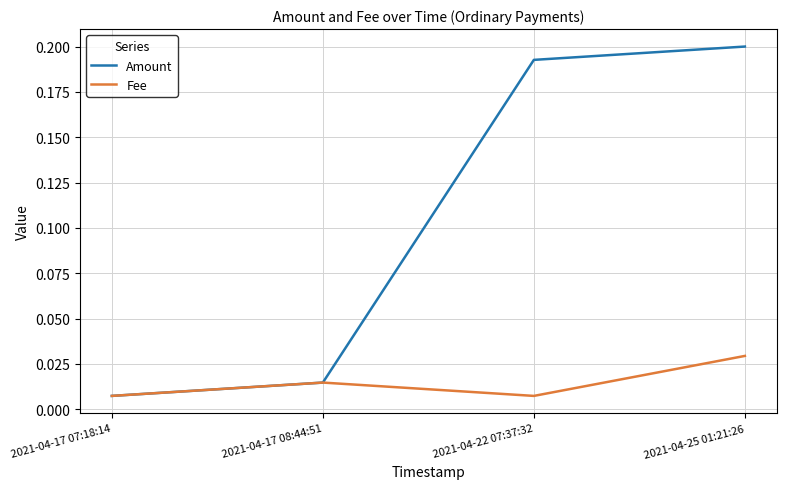

What position from the left is 2021-04-25 01:21:26?

4